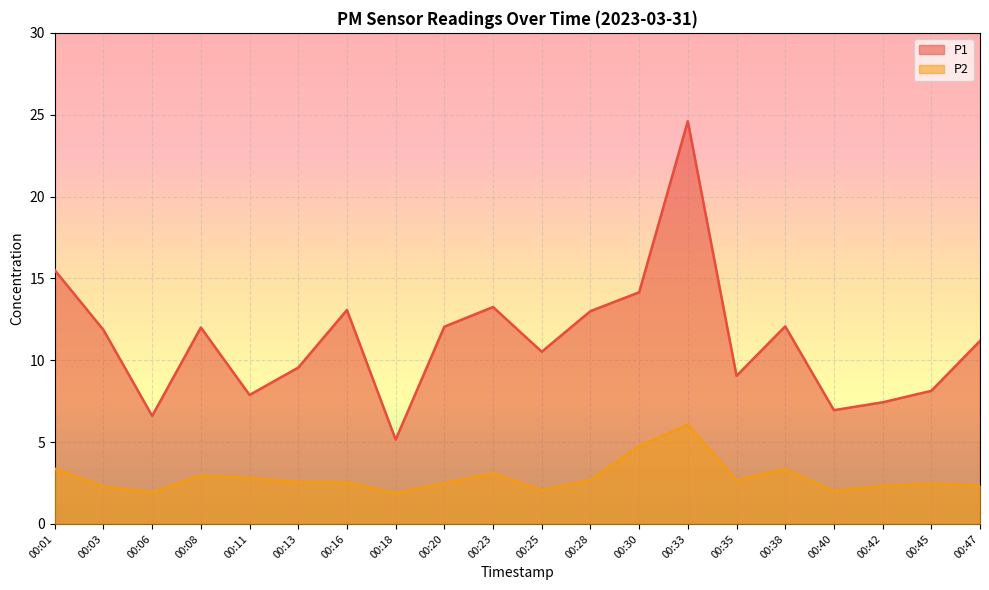

How many data points in P1 are less than 11?

9